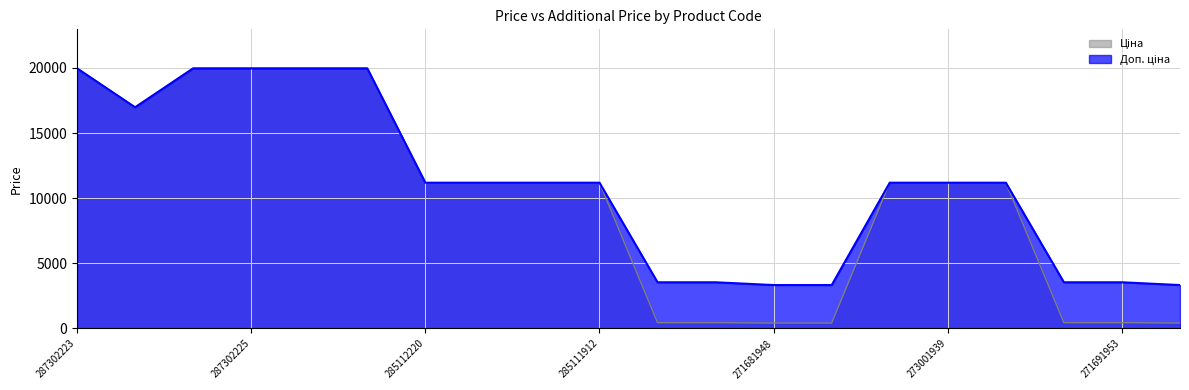

What is the difference between the maximum and minimum values in the Доп. ціна series?

16631.7